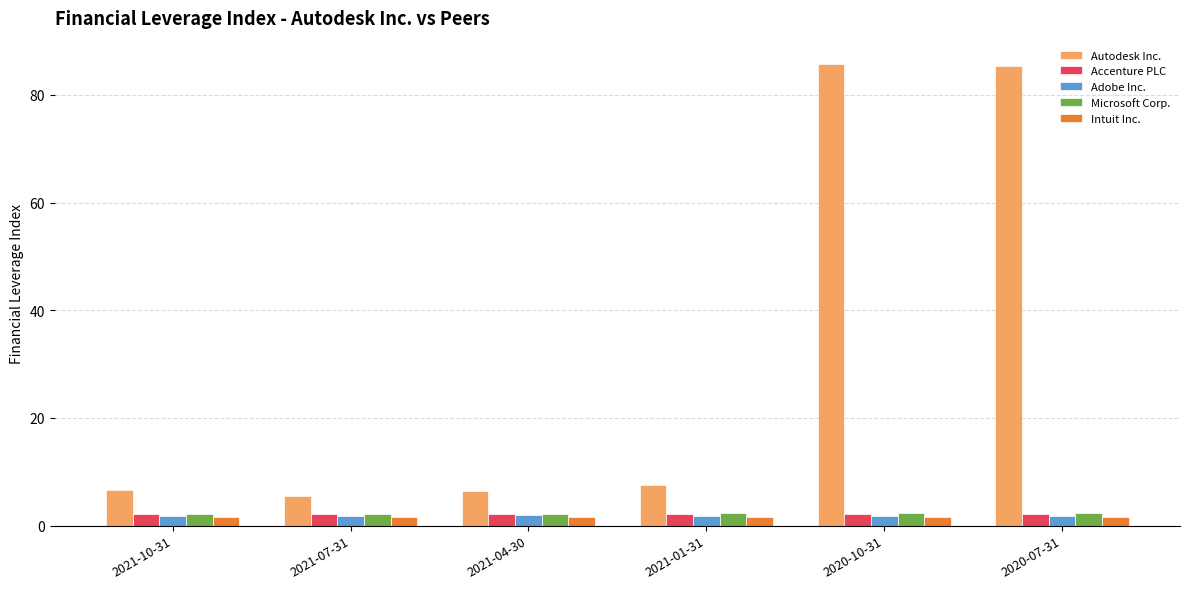

How many data points does each series have?

6